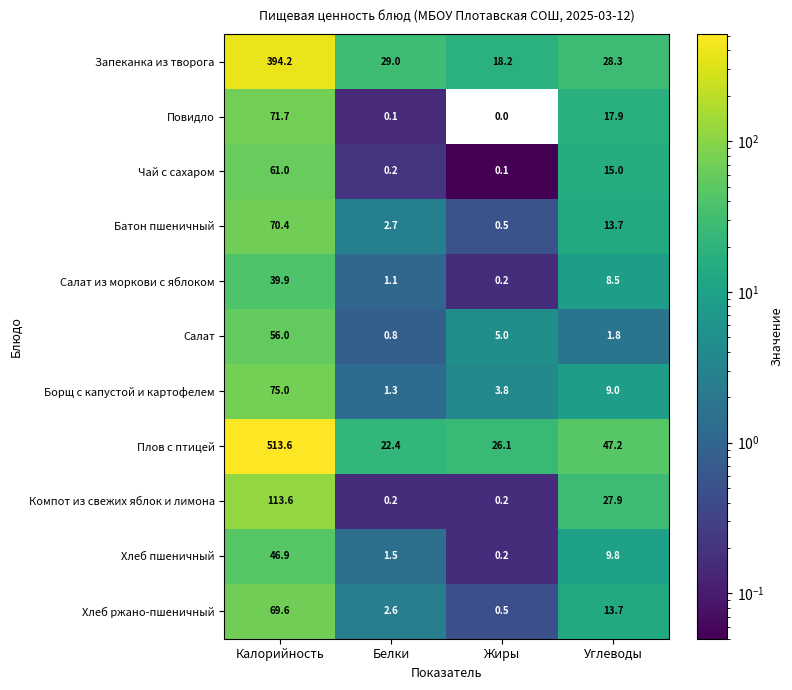

Which label corresponds to the smallest value in the chart?

Жиры